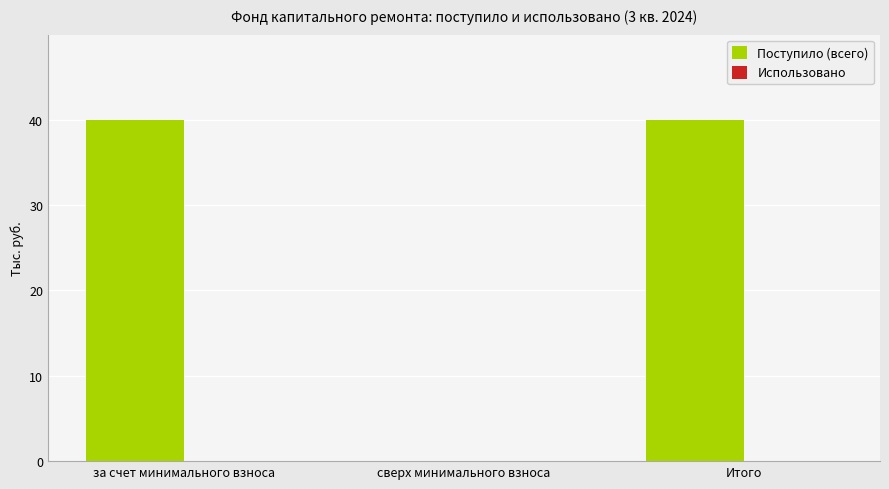

What is the maximum value shown in the chart?

40.0